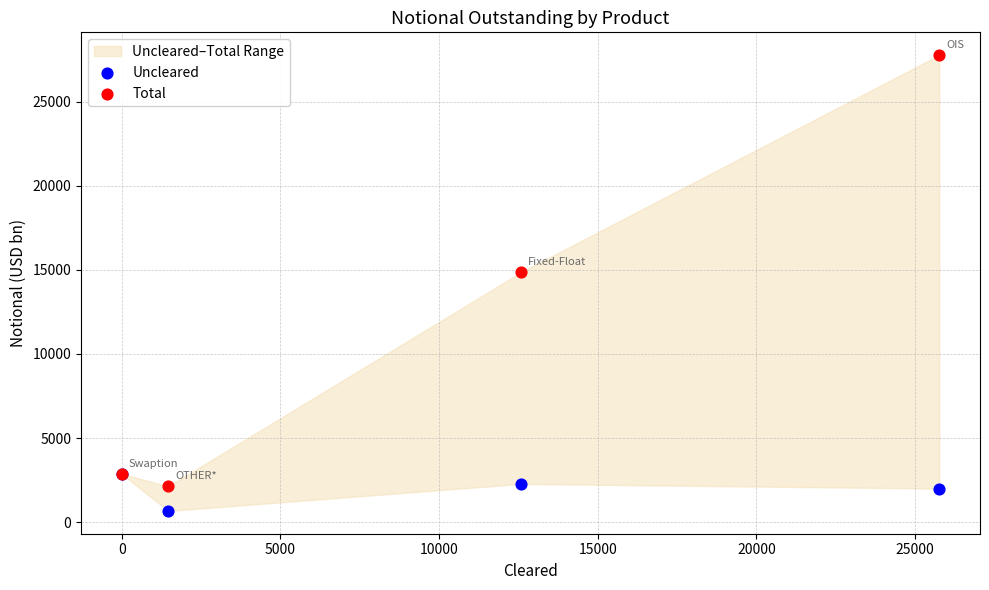

Across all series, what Y value is closest to 14215?

14863